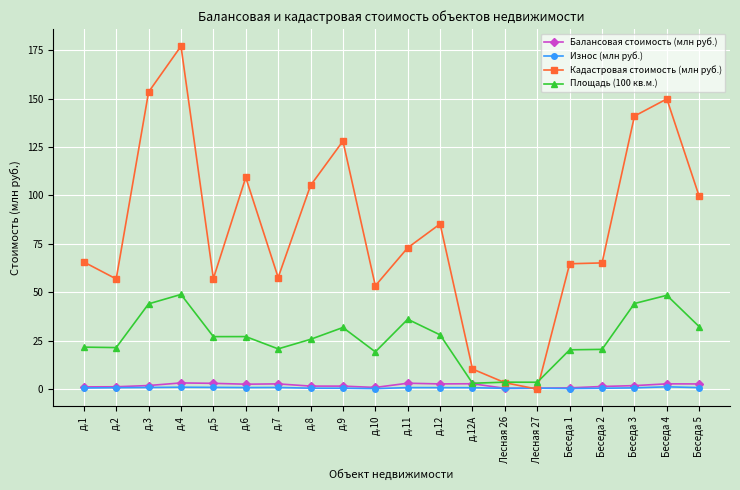

What is the label of the 6th point from the right?

Лесная 27